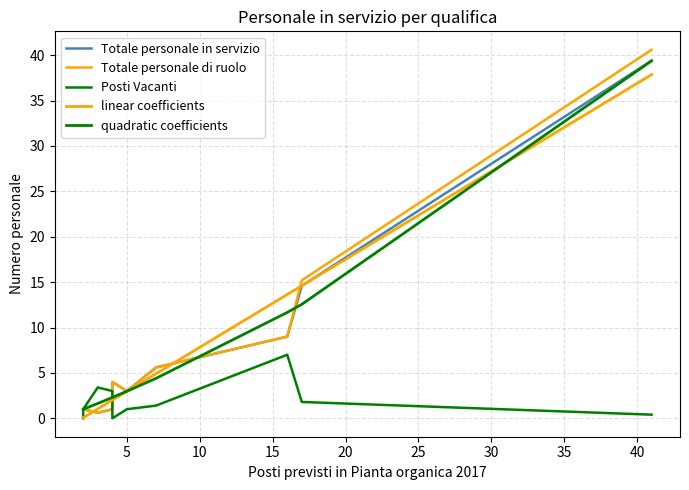

At how many categories does at least one series exceed 9?

3